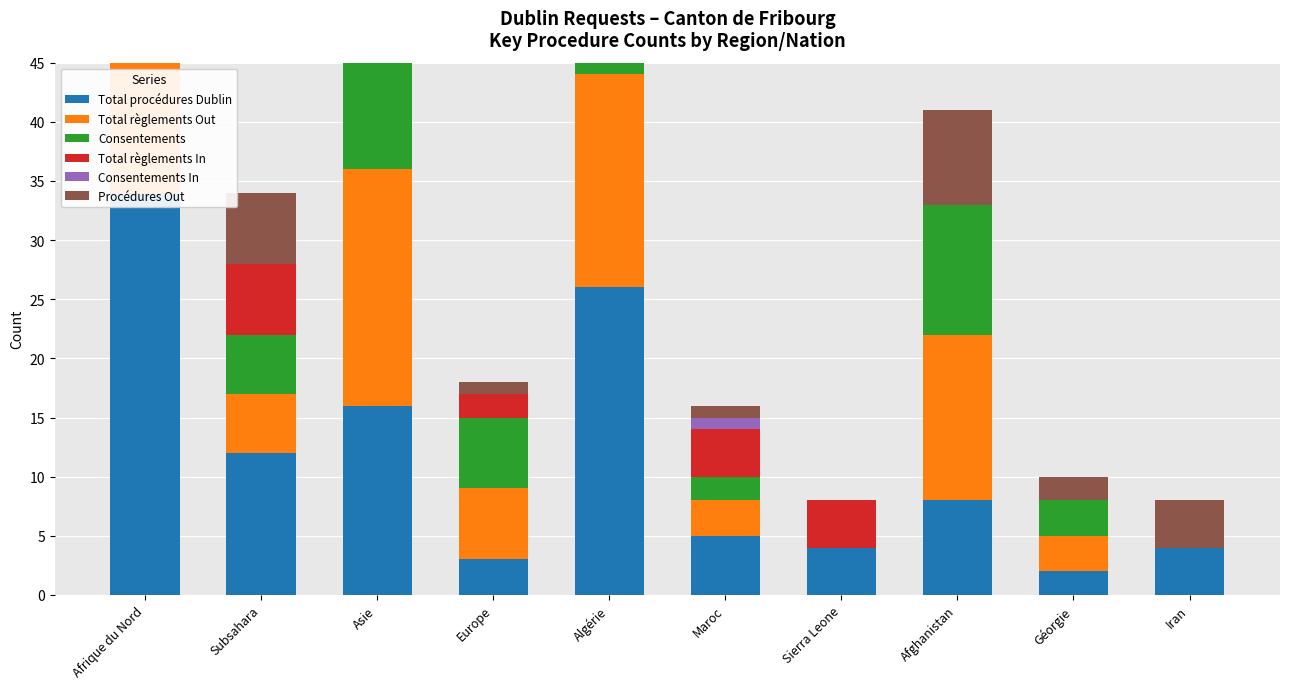

What value does the Total procédures Dublin series have at Géorgie?

2